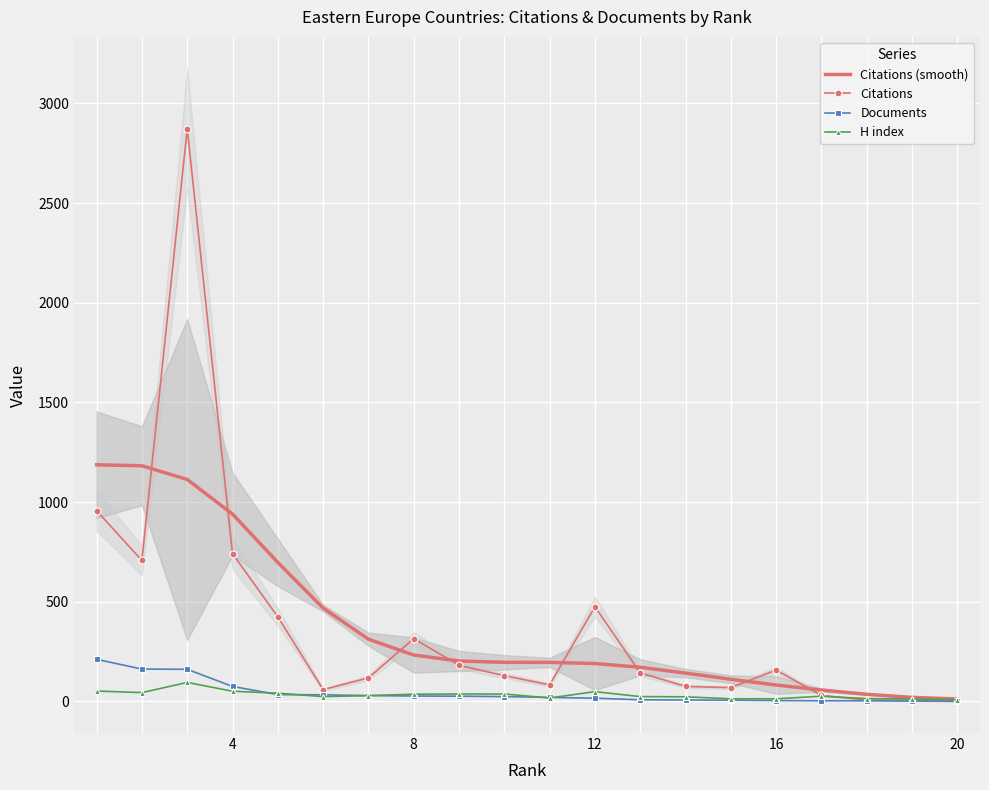

Between 8 and 8, which is larger?

8